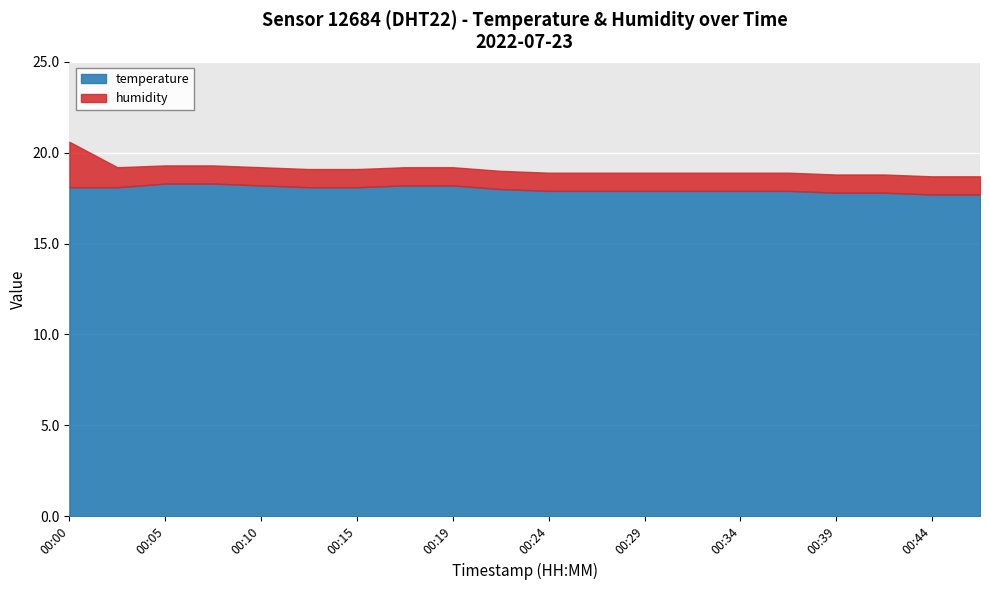

True or false: temperature has more than 1 interior local peaks.

False